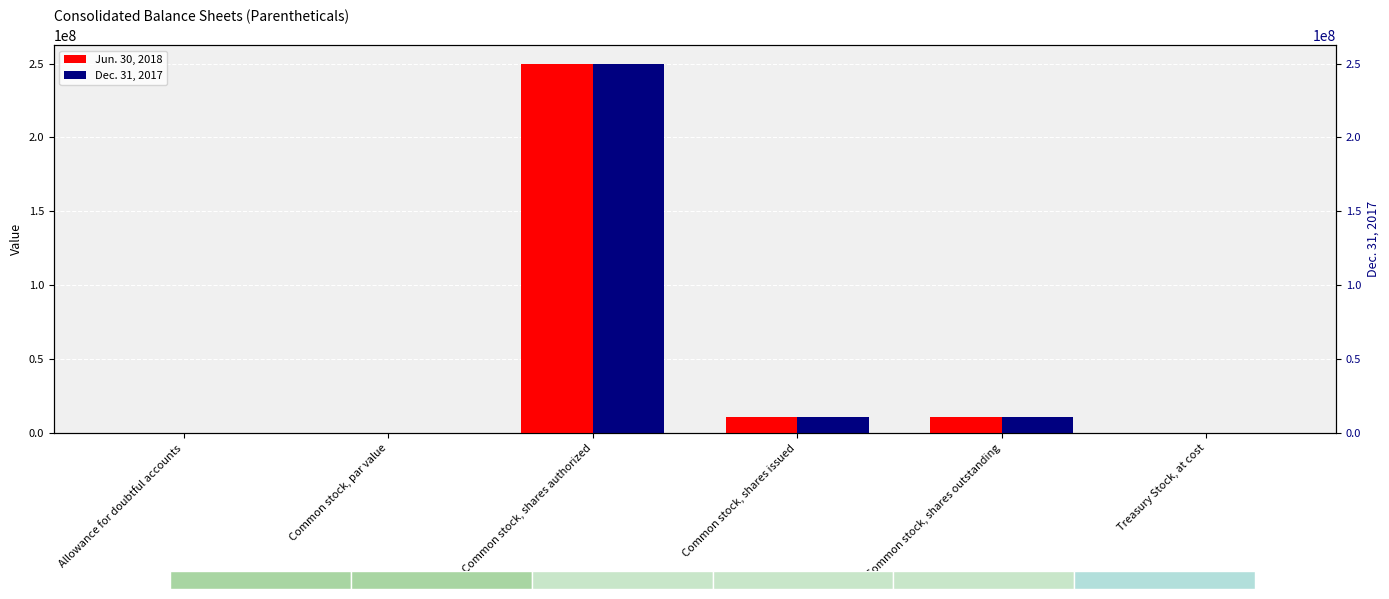

How many data points does each series have?

6